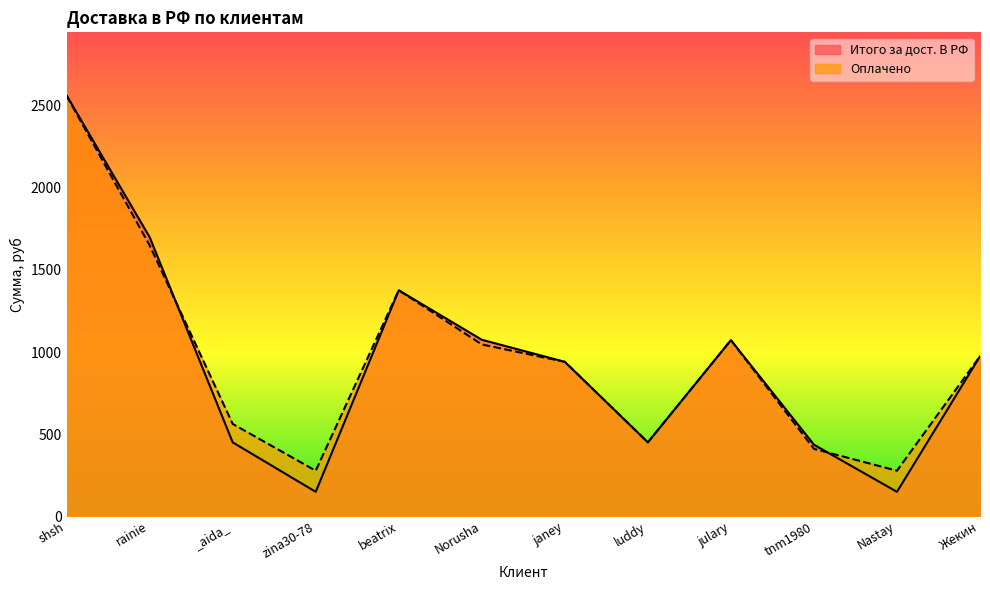

The Оплачено series shows 1072.0 at julary. True or false?

True